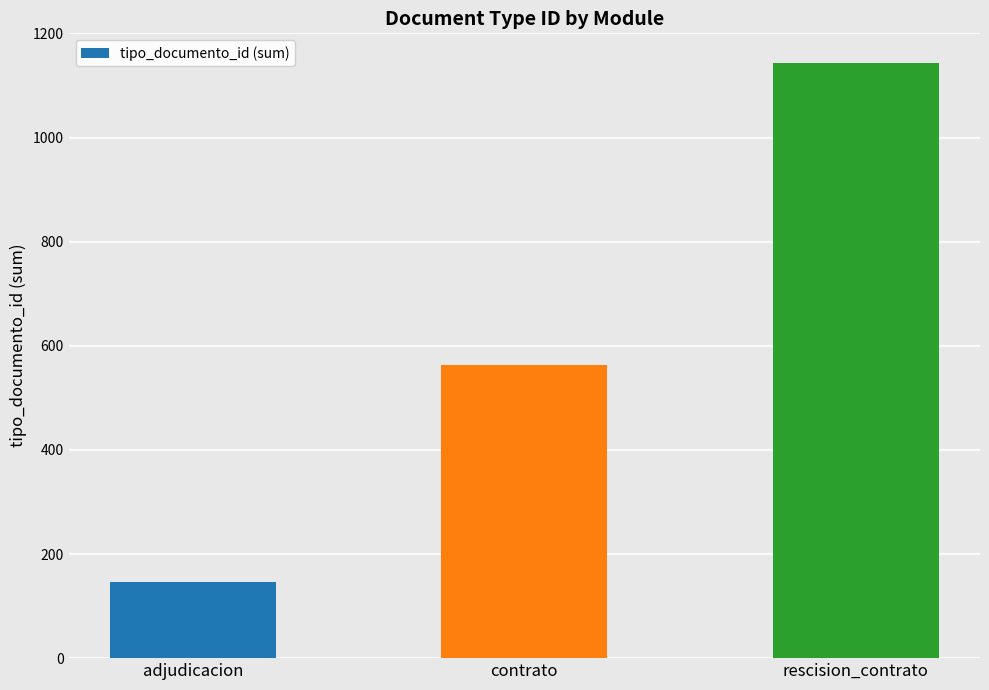

Count the number of data series in this chart.

1